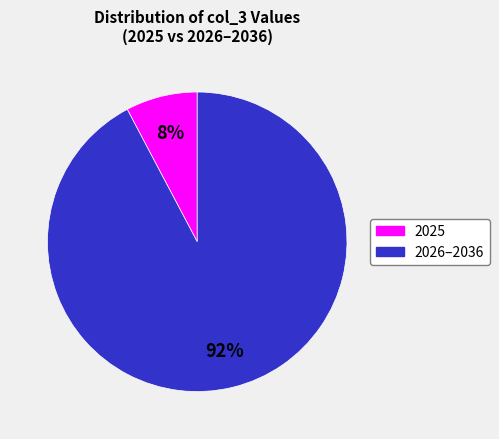

Is there a majority slice in this chart?

Yes